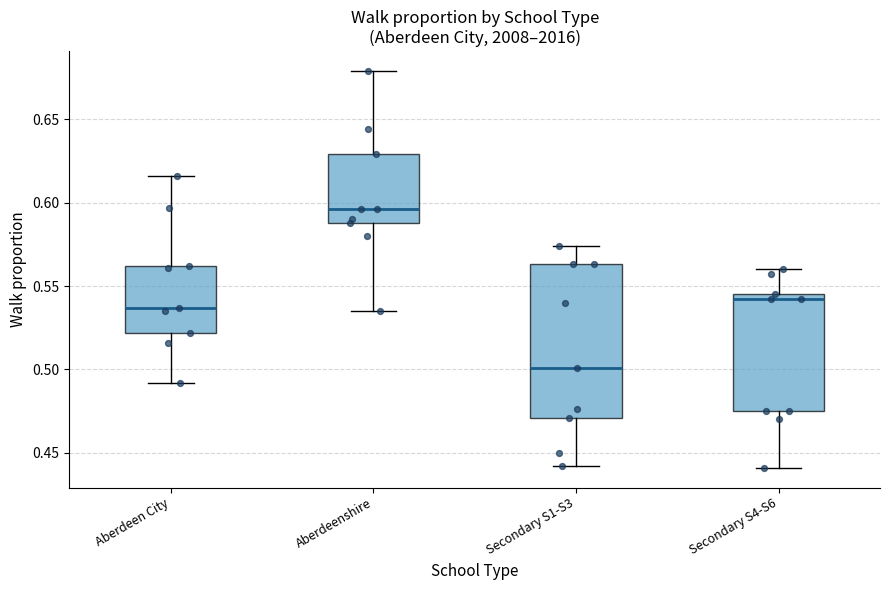

Where does the median line of the box for Aberdeenshire sit on the y-axis? The values are not printed on the chart, so give them approximately, as read against the axis.

0.595